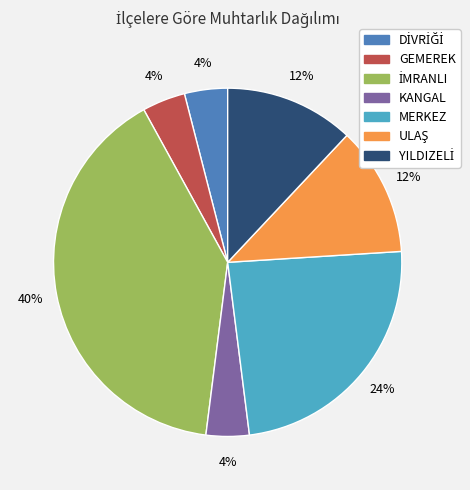

Is it true that KANGAL is 4% of the pie?

True